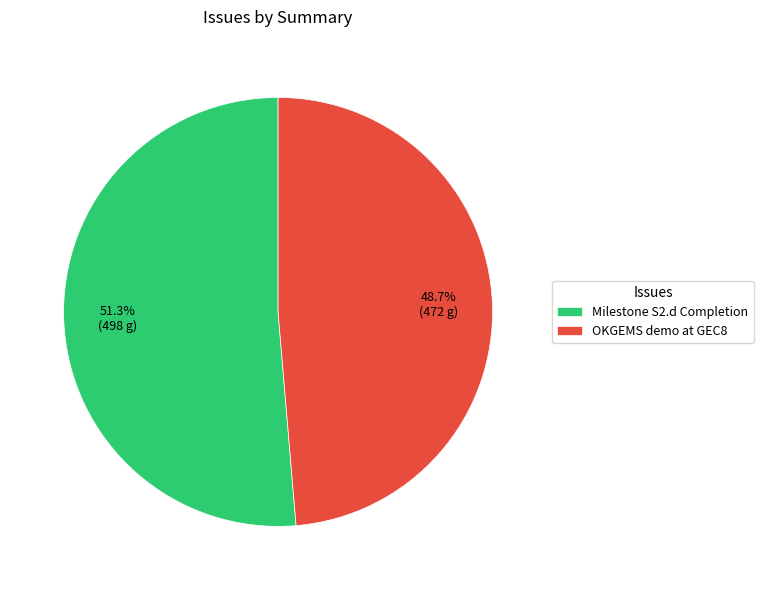

What portion of the pie excludes OKGEMS demo at GEC8?

51.3%